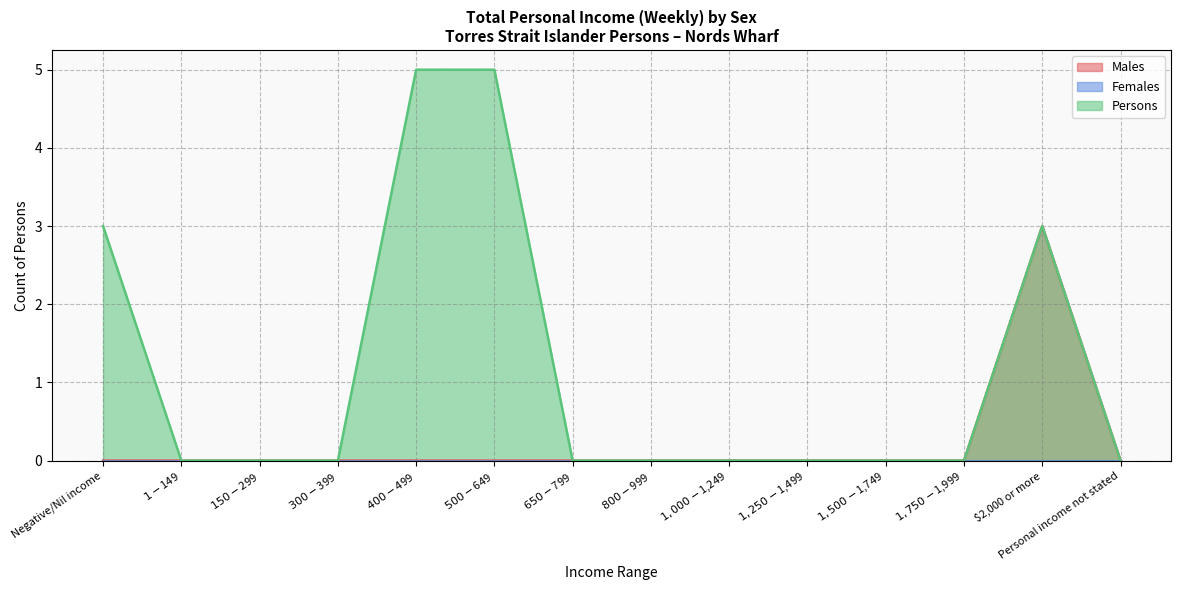

How many Males values are between 0 and 1?

13